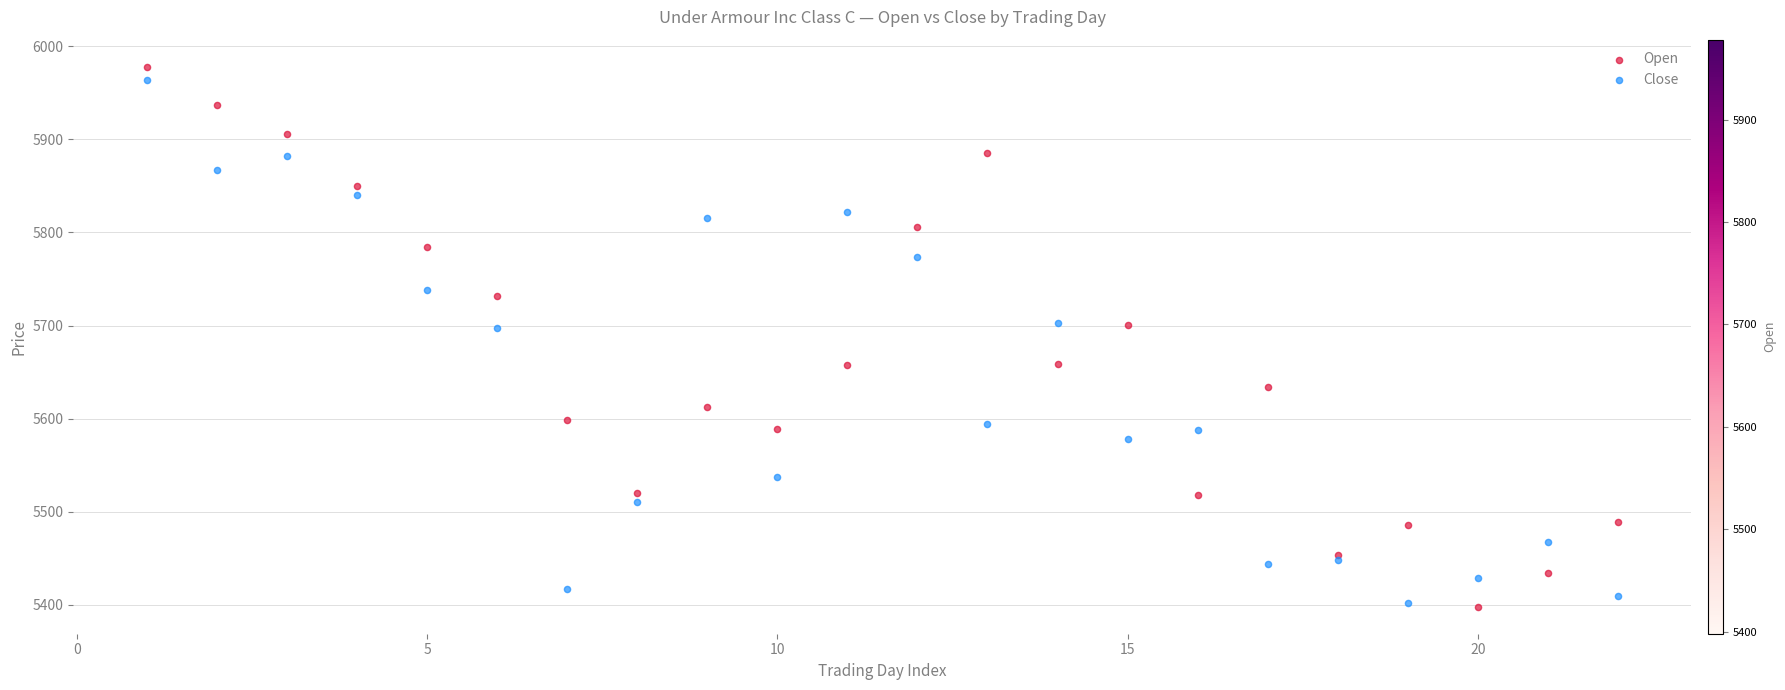

What is the X range (max minus min) for the scatter plot?

21